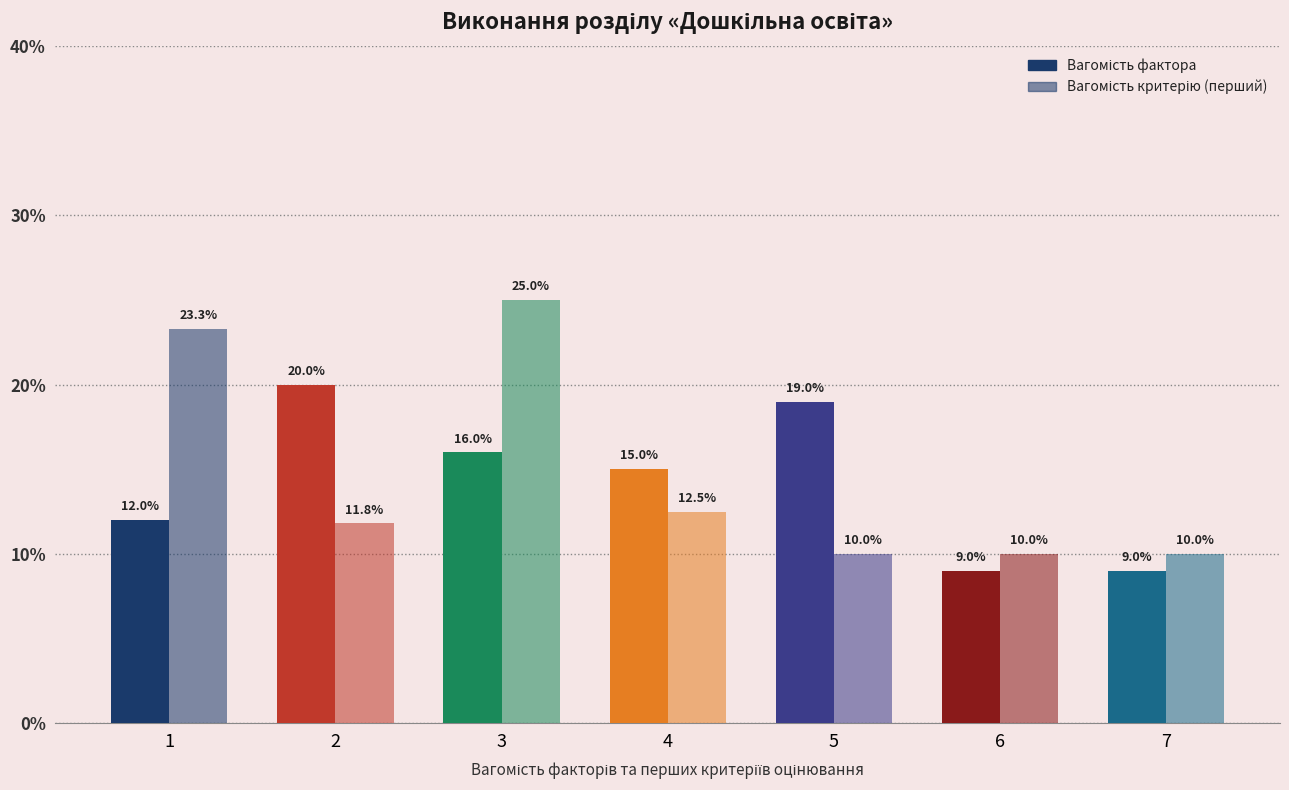

Are the bars horizontal?

No